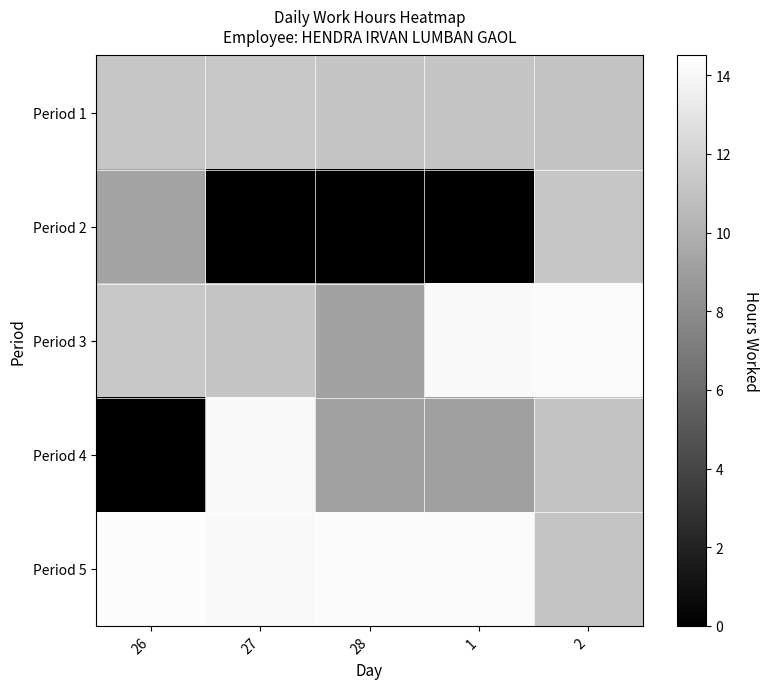

Reading left to right, transcribe all the data shown in this chart.

Period 1: 26=11.2	27=11.3	28=11.2	1=11.2	2=11.1
Period 2: 26=9.3	27=0.0	28=0.0	1=0.0	2=11.2
Period 3: 26=11.3	27=11.2	28=9.2	1=14.2	2=14.2
Period 4: 26=0.0	27=14.1	28=9.2	1=9.0	2=11.1
Period 5: 26=14.3	27=14.1	28=14.2	1=14.2	2=11.2